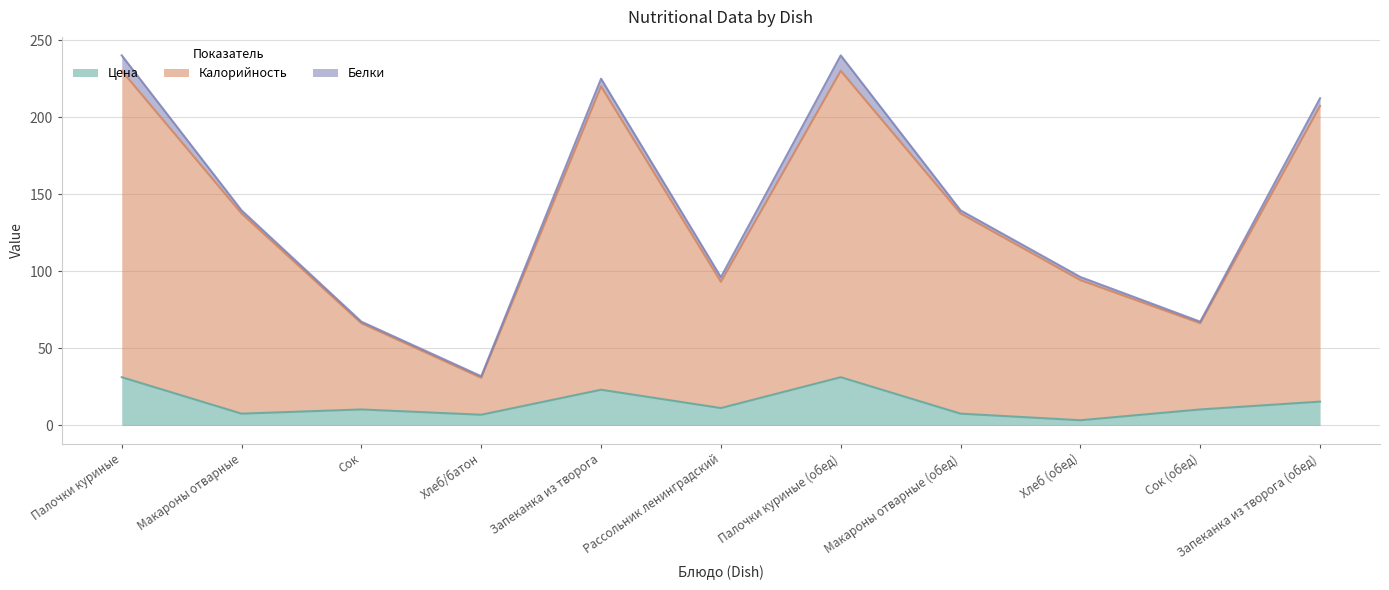

True or false: Цена and Калорийность intersect in this chart.

False